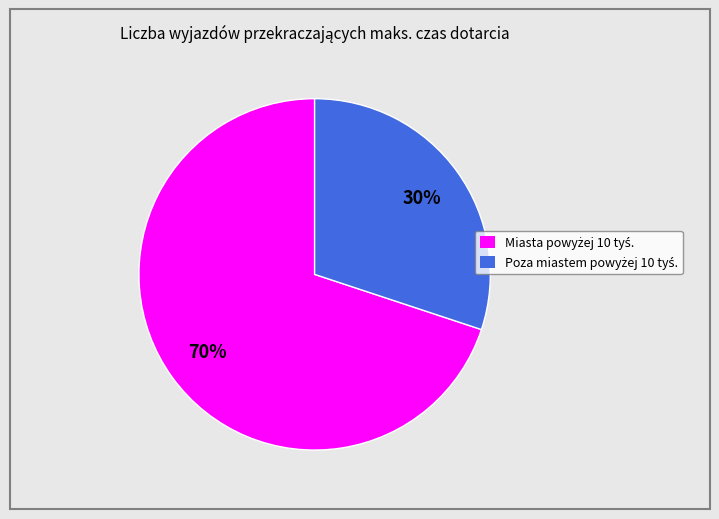

To the nearest percent, what is the average slice percentage?

50%